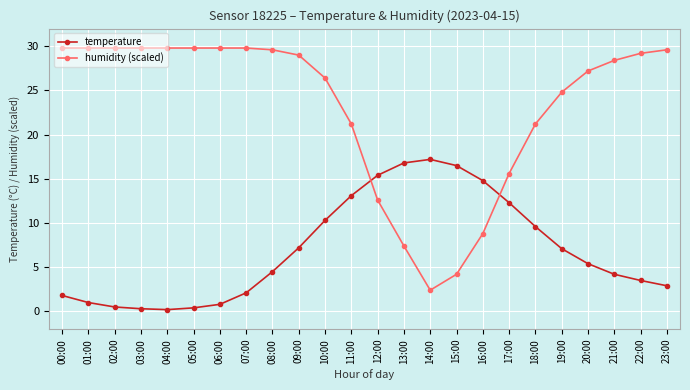

The value of temperature at 03:00 is 0.3. True or false?

True